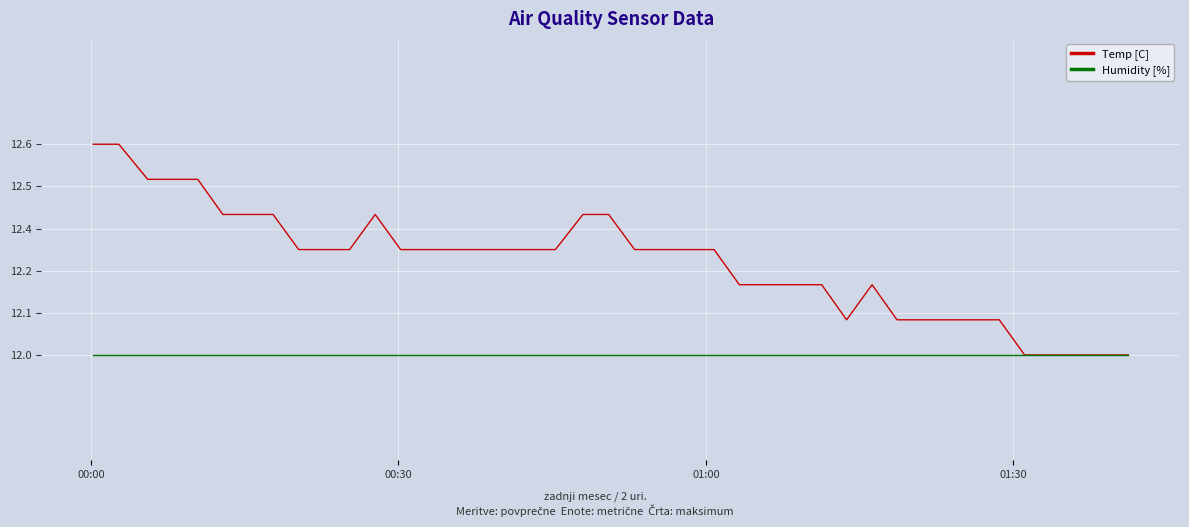

True or false: Temp [C] has more than 0 interior local peaks.

True